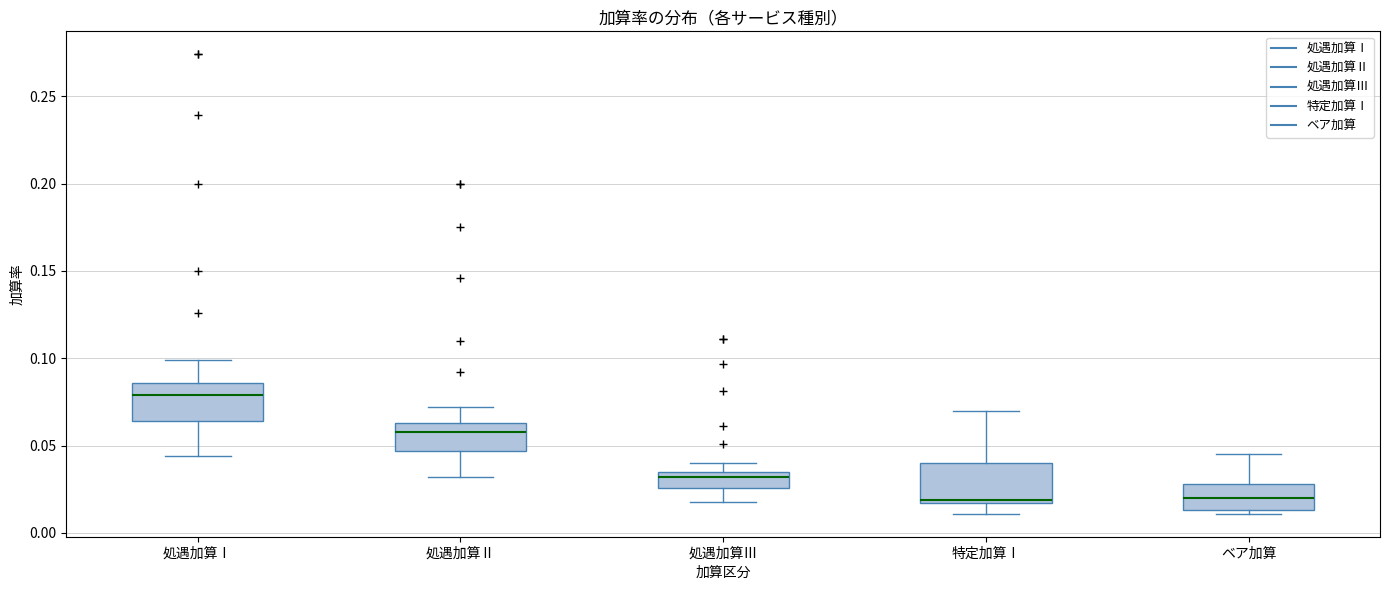

Where does the lower whisker of the box for 処遇加算Ⅲ end on the y-axis? The values are not printed on the chart, so give them approximately, as read against the axis.

0.020